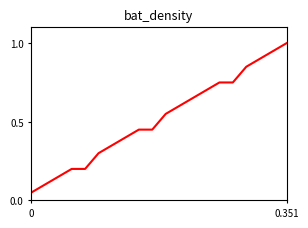

What is the greatest value displayed?

1.0